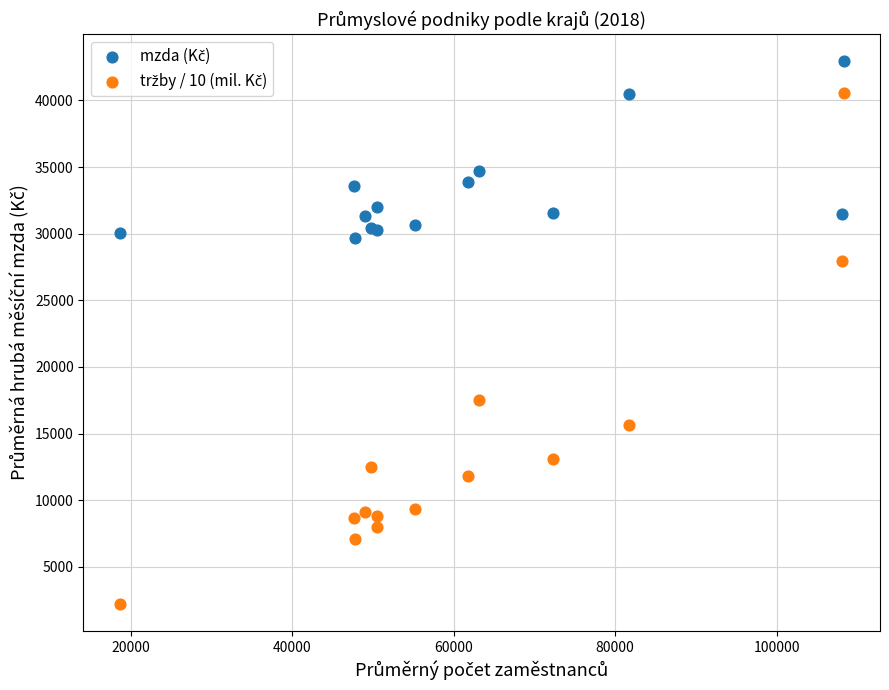

What is the X range (max minus min) for the scatter plot?

89721.0